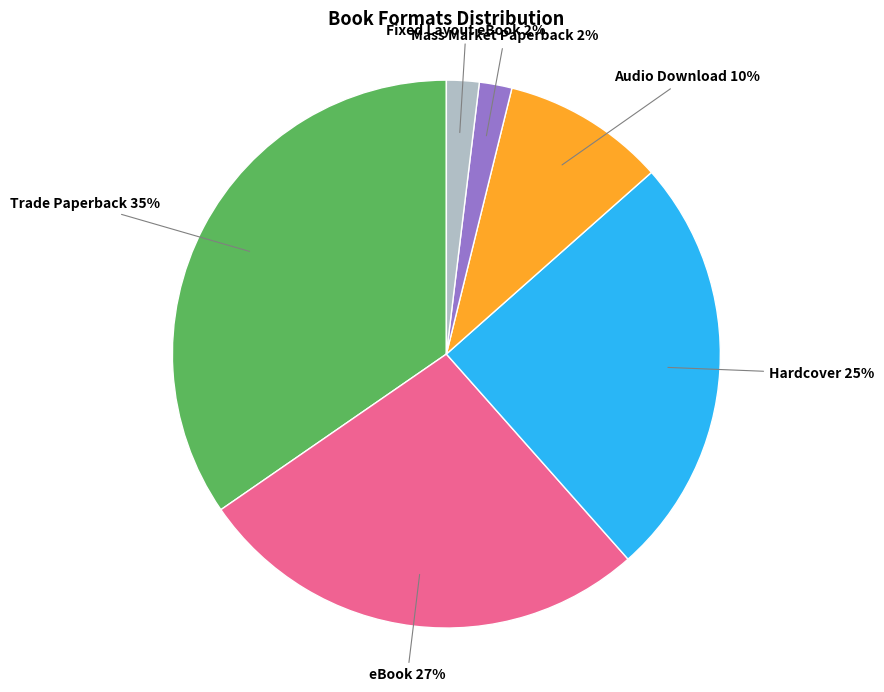

Does any single category account for the majority?

No